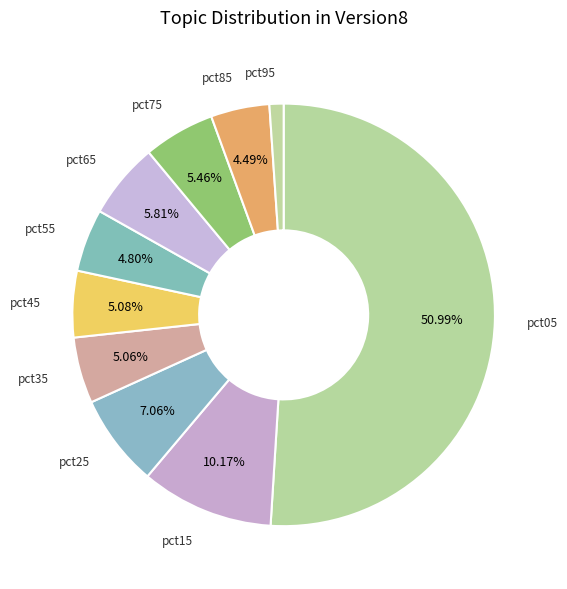

How many slices are in this pie chart?

10